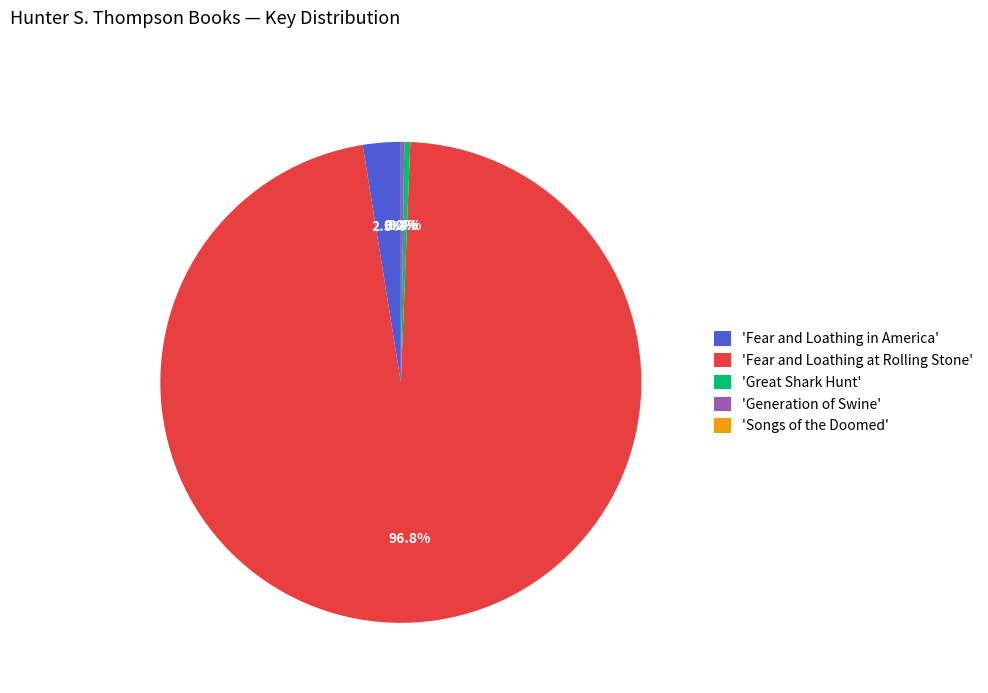

What percentage is NOT represented by 'Fear and Loathing in America'?

97.5%